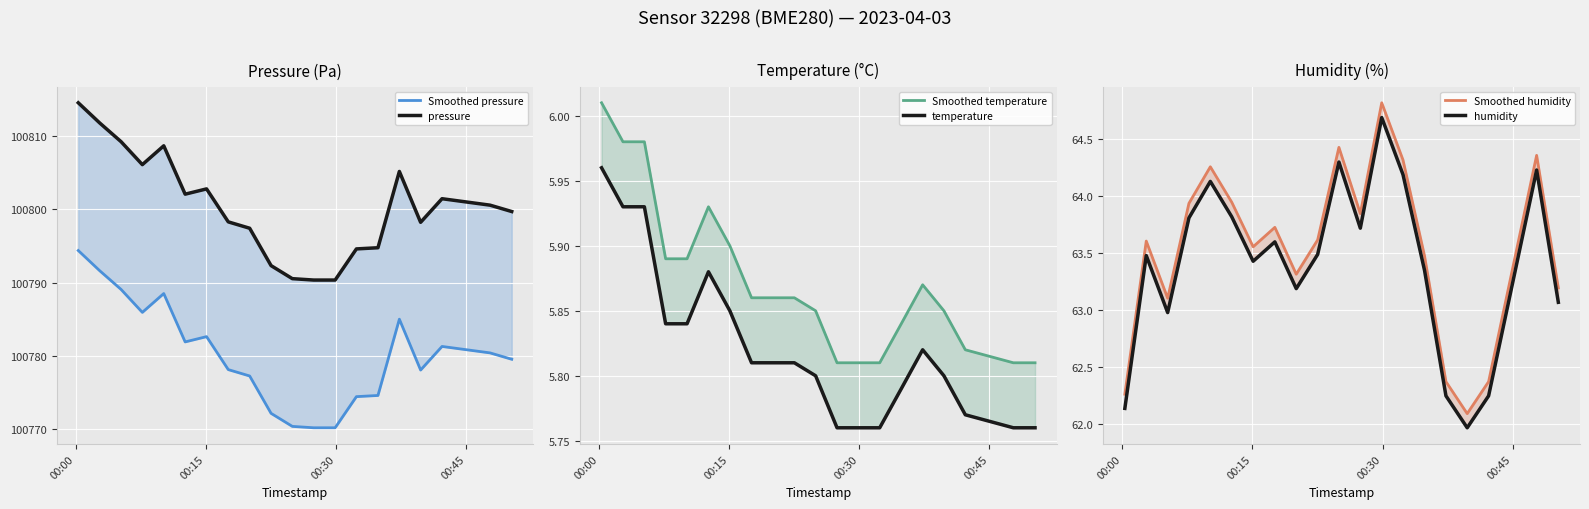

What are all the series names shown in the legend?

Smoothed pressure, pressure, Smoothed temperature, temperature, Smoothed humidity, humidity